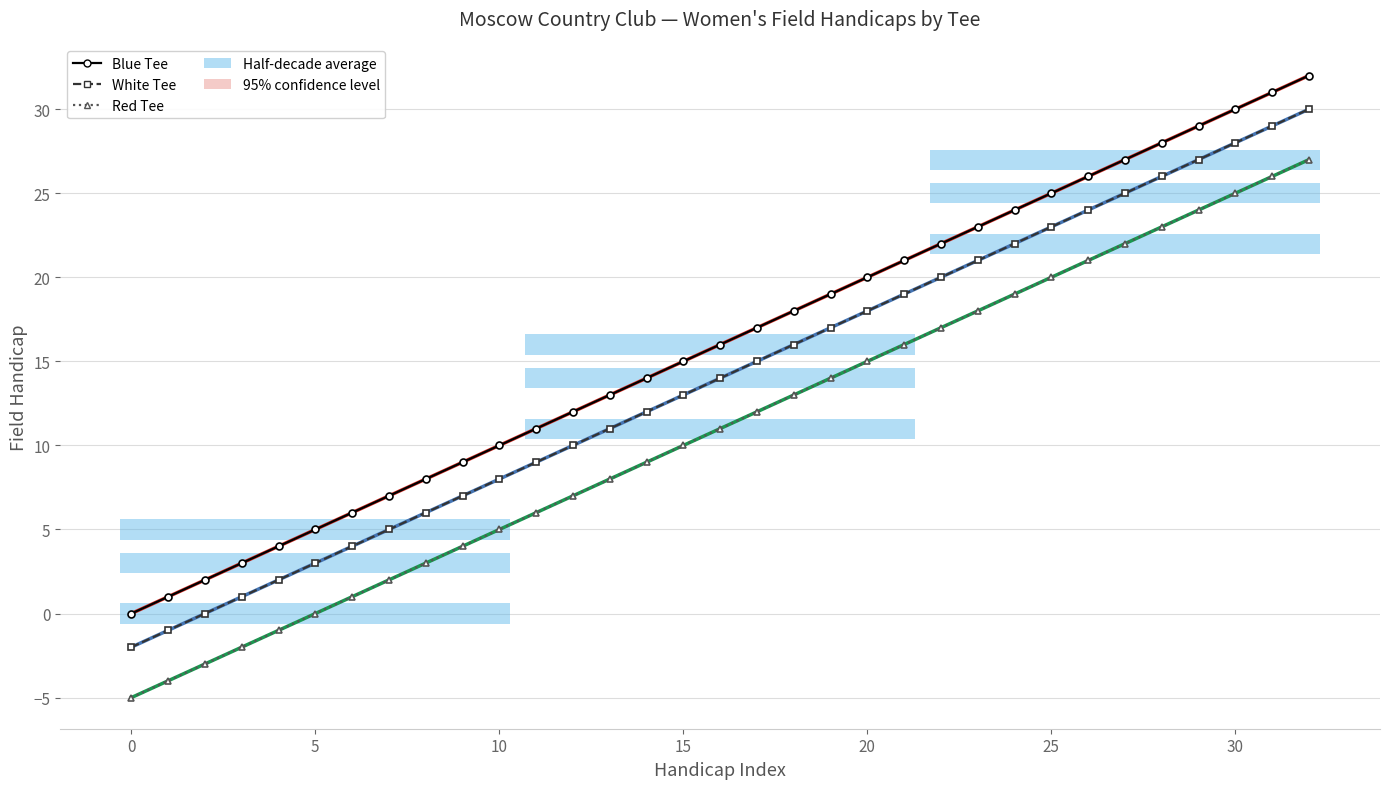

How many distinct data groups are displayed?

3